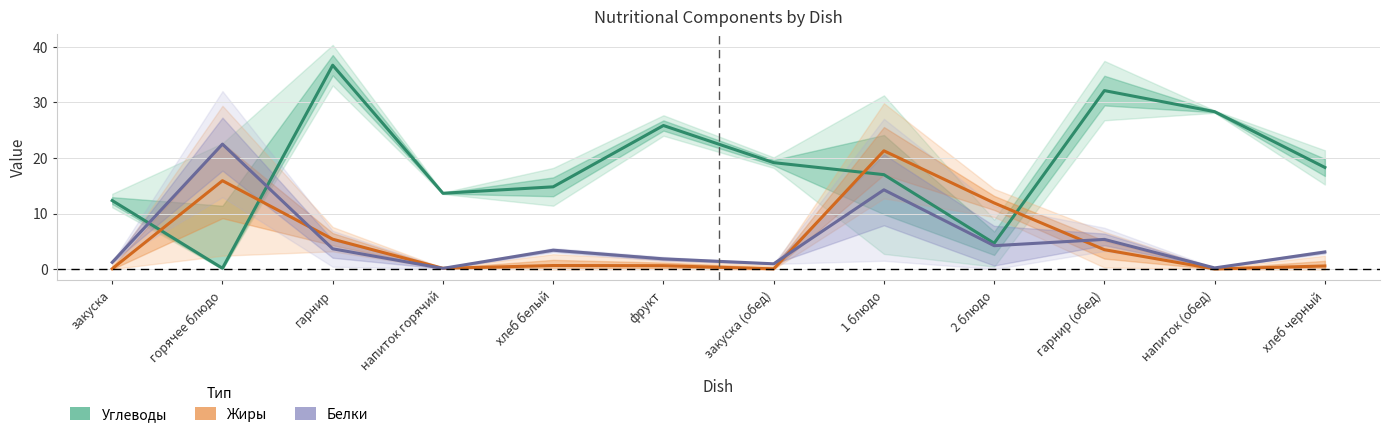

What is the difference between the maximum and minimum values in the Жиры series?

21.3